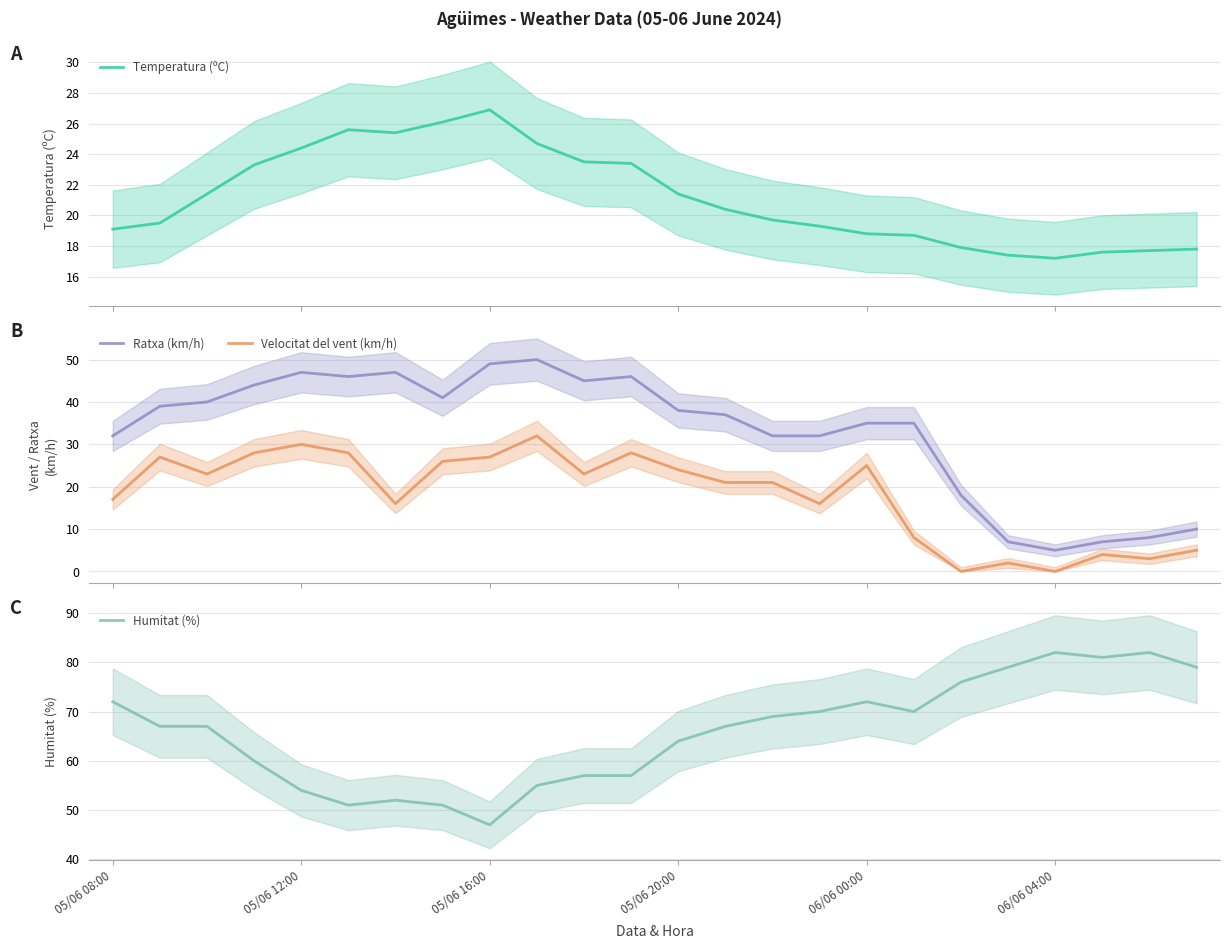

What is the value of the Ratxa (km/h) point at the 18th from the left?

35.0